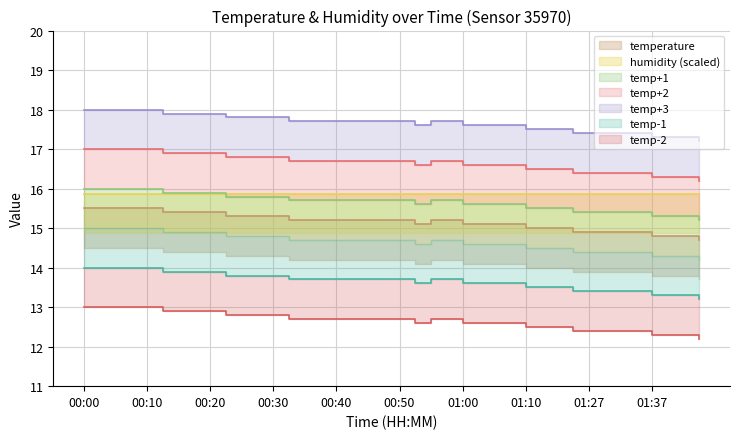

The value at 00:42 is 23.4. True or false?

False